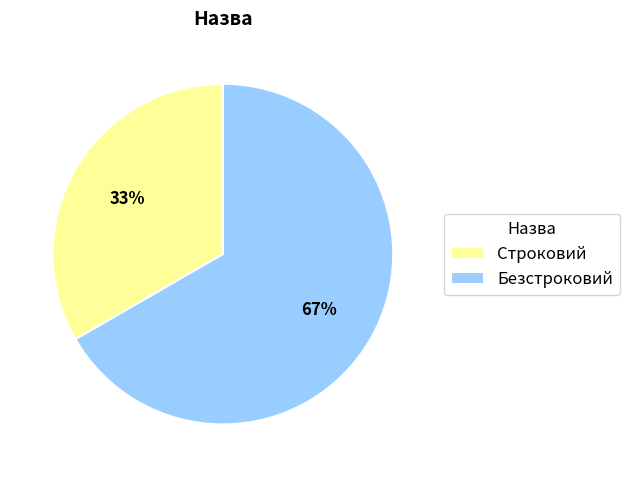

Which has a higher value, Строковий or Безстроковий?

Безстроковий